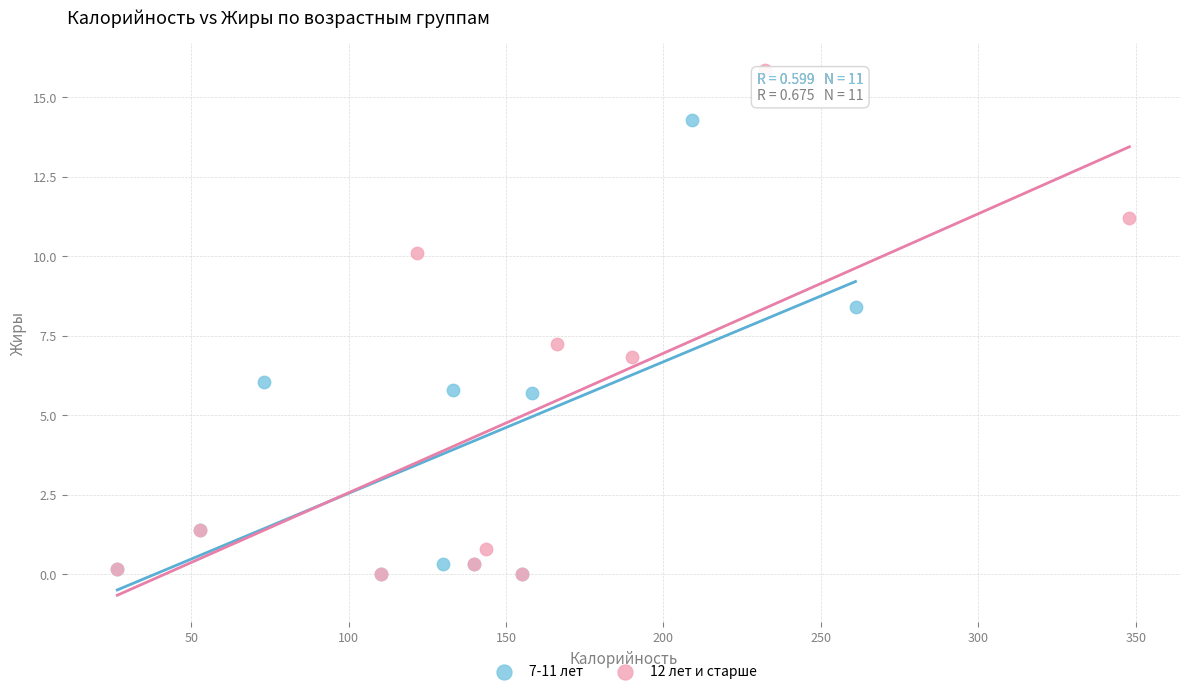

Which series has the widest spread of Y values?

12 лет и старше